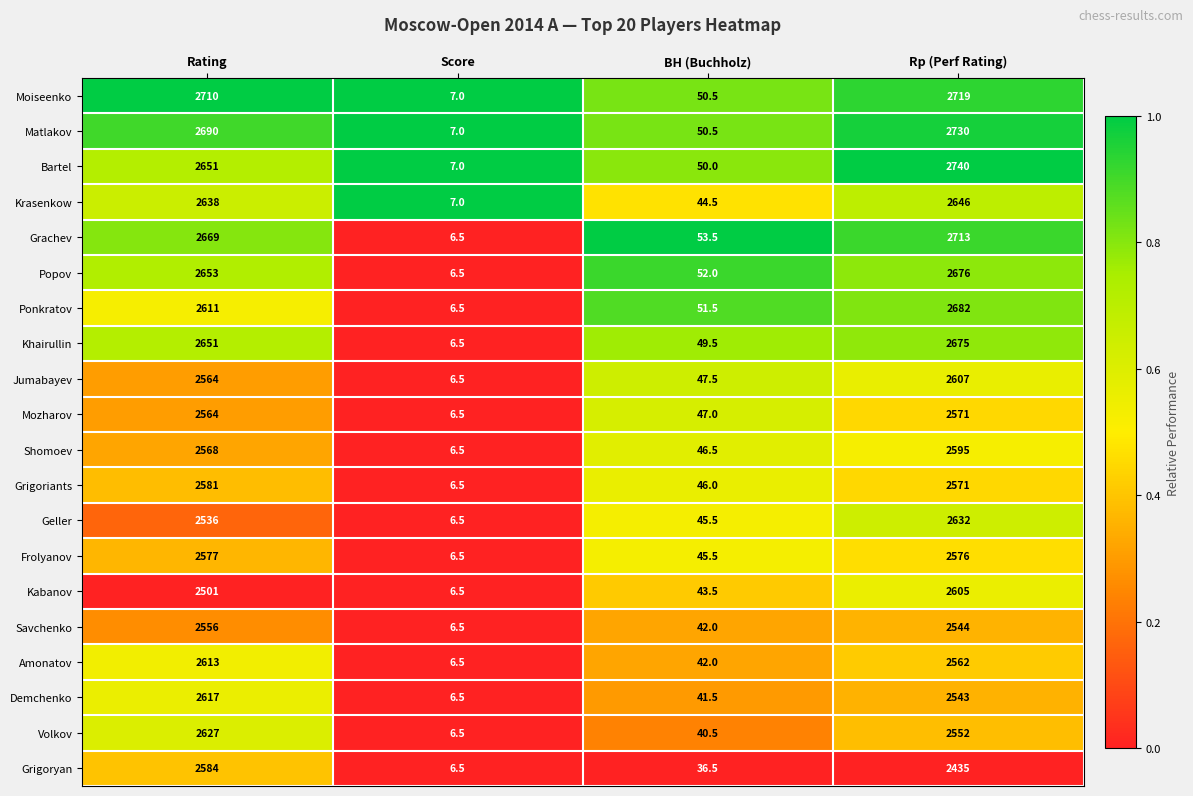

At which category is the sum across all series the highest?

Rp (Perf Rating)